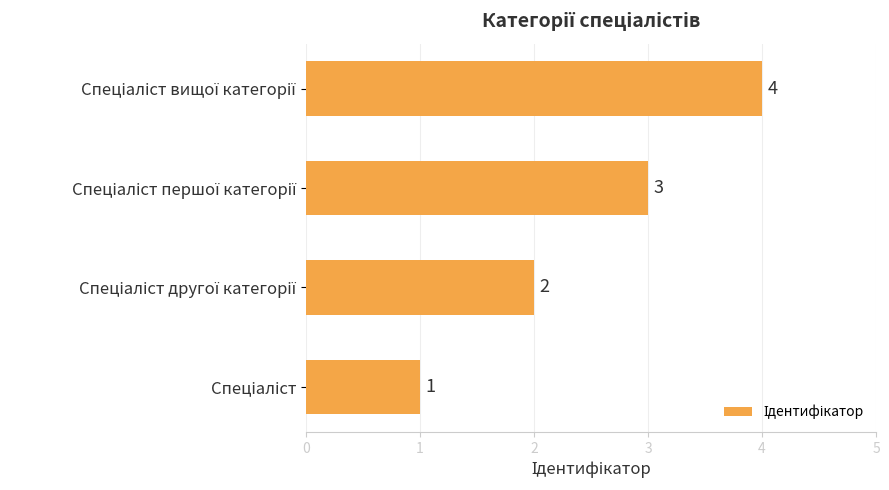

Count the values in the range 2 to 4.

3